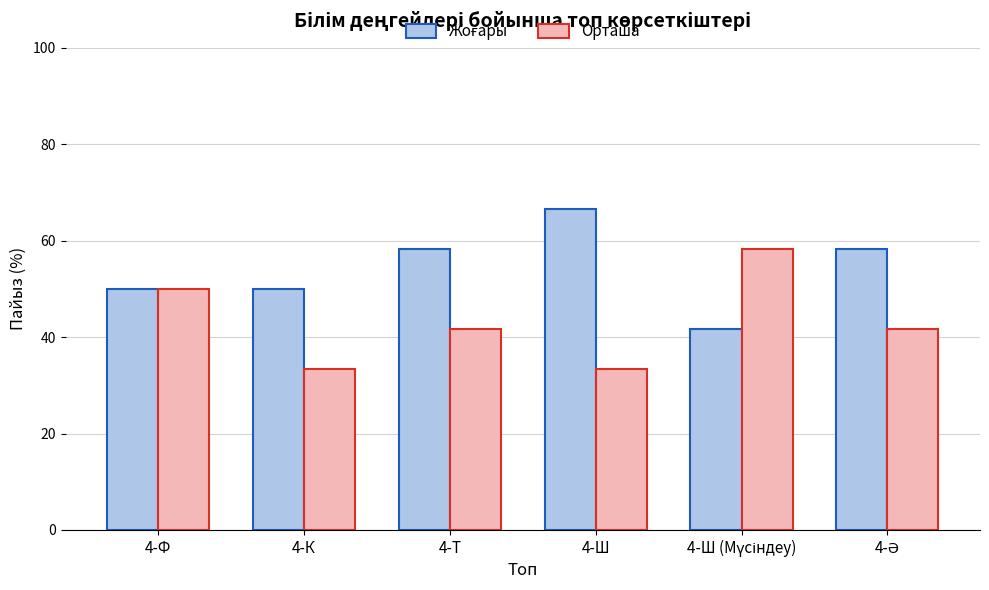

What is the difference between the highest and lowest values at 4-Ш?

33.3